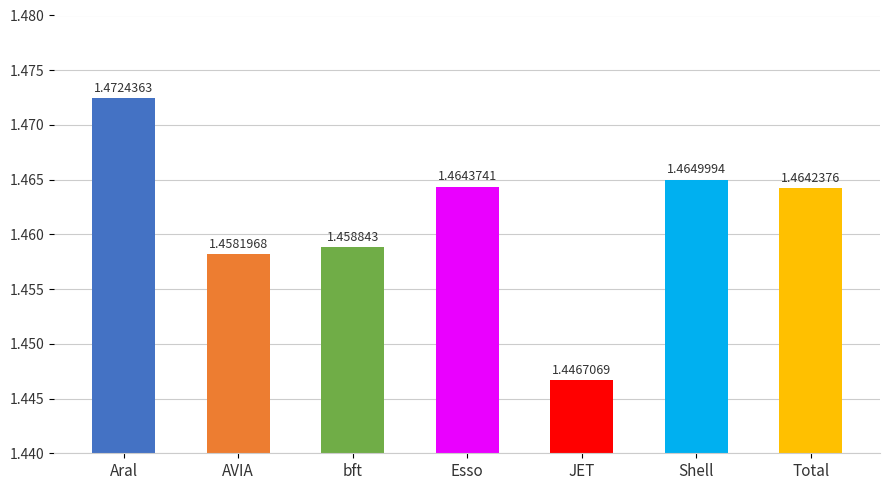

At which category does the chart reach its peak across all series?

Aral